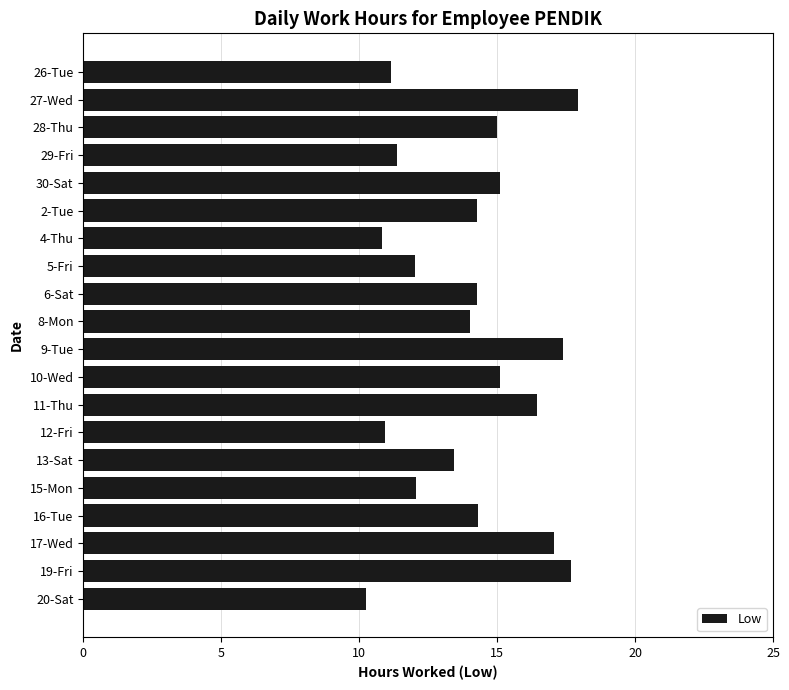

Count the number of data series in this chart.

1